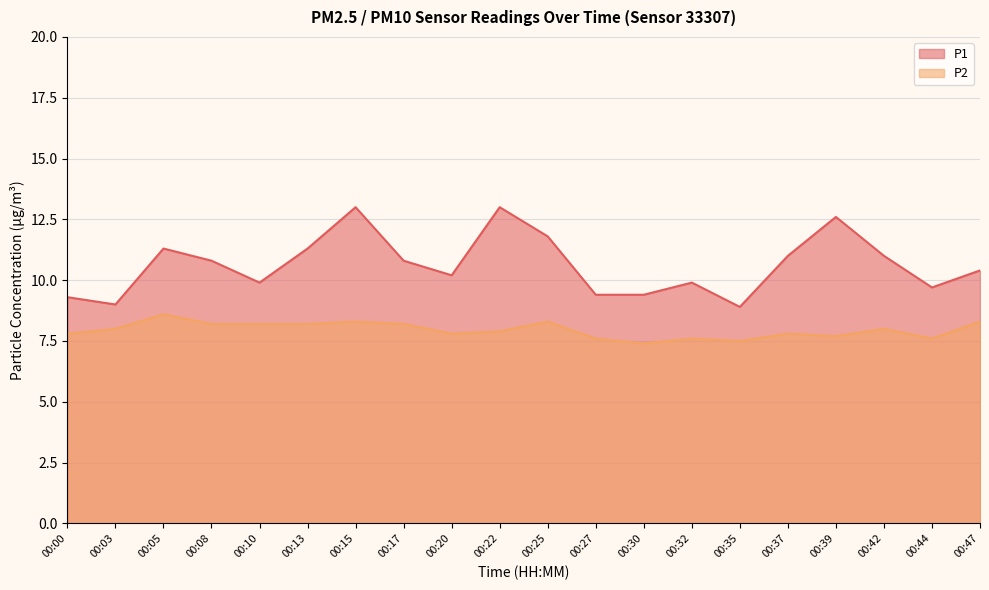

Reading right to left, transcribe all the data shown in this chart.

P1: 10.4	9.7	11.0	12.6	11.0	8.9	9.9	9.4	9.4	11.8	13.0	10.2	10.8	13.0	11.3	9.9	10.8	11.3	9.0	9.3
P2: 8.3	7.6	8.0	7.7	7.8	7.5	7.6	7.4	7.6	8.3	7.9	7.8	8.2	8.3	8.2	8.2	8.2	8.6	8.0	7.8